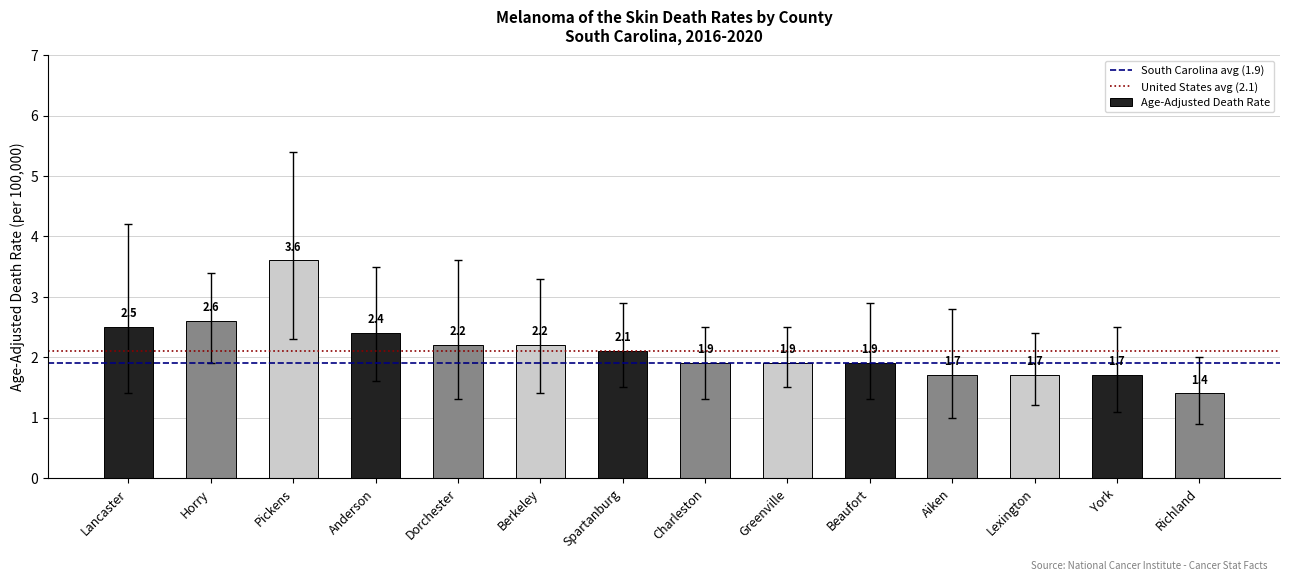

Which category has the lowest value across all series?

Richland